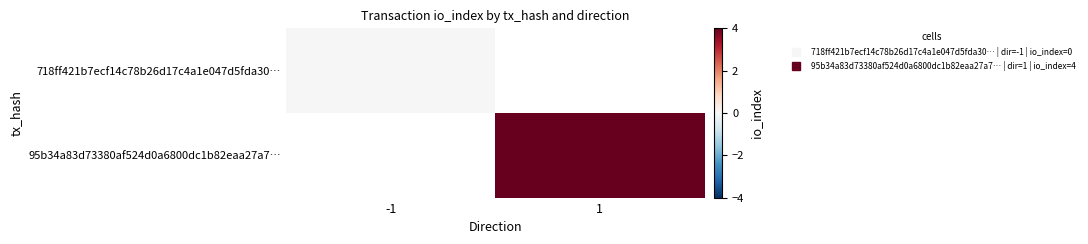

Is the value of 718ff421b7ecf14c78b26d17c4a1e047d5fda30… at -1 greater than the value of 95b34a83d73380af524d0a6800dc1b82eaa27a7… at 1?

No